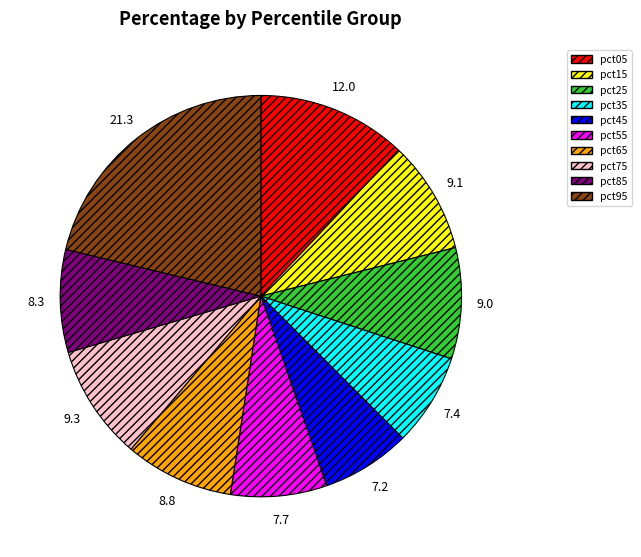

What is the largest slice in the pie chart?

pct95